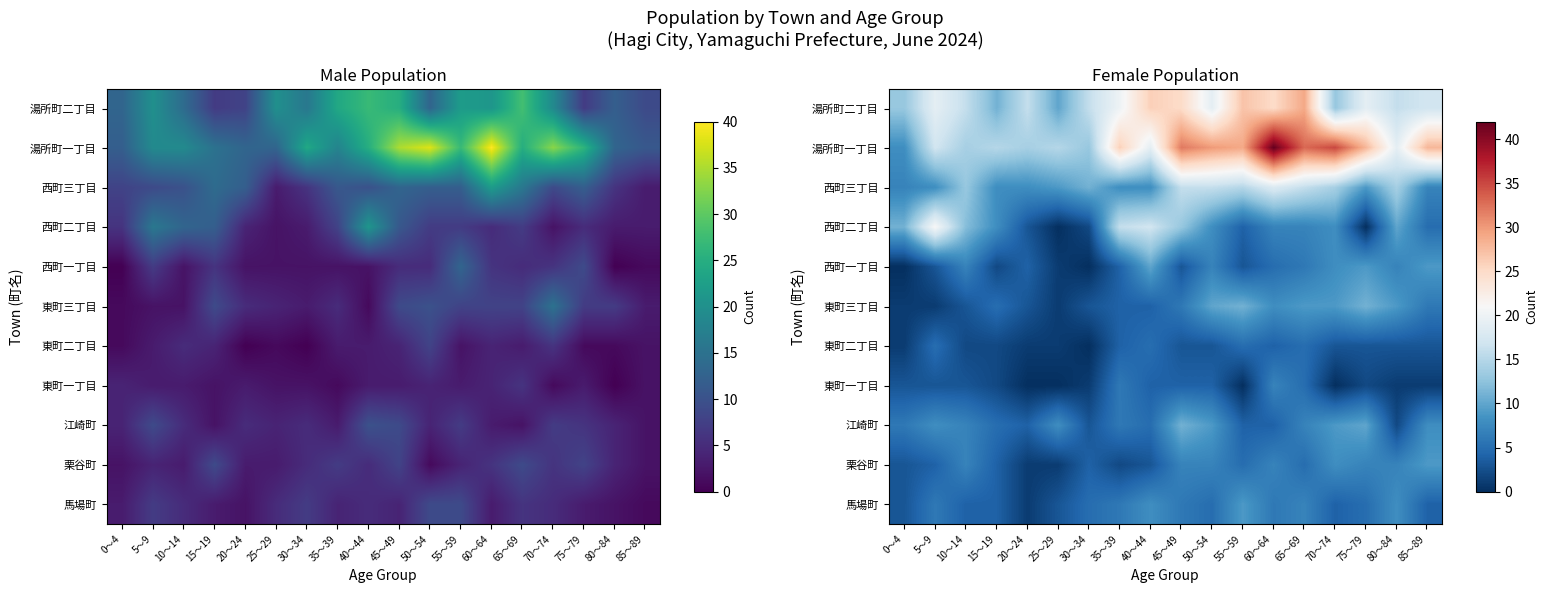

The 湯所町二丁目 series shows 9 at 40～44. True or false?

False